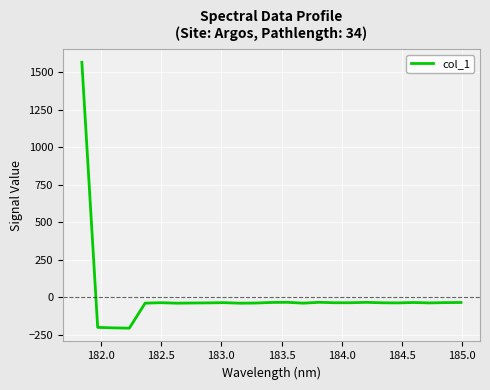

How many series are shown in this chart?

1